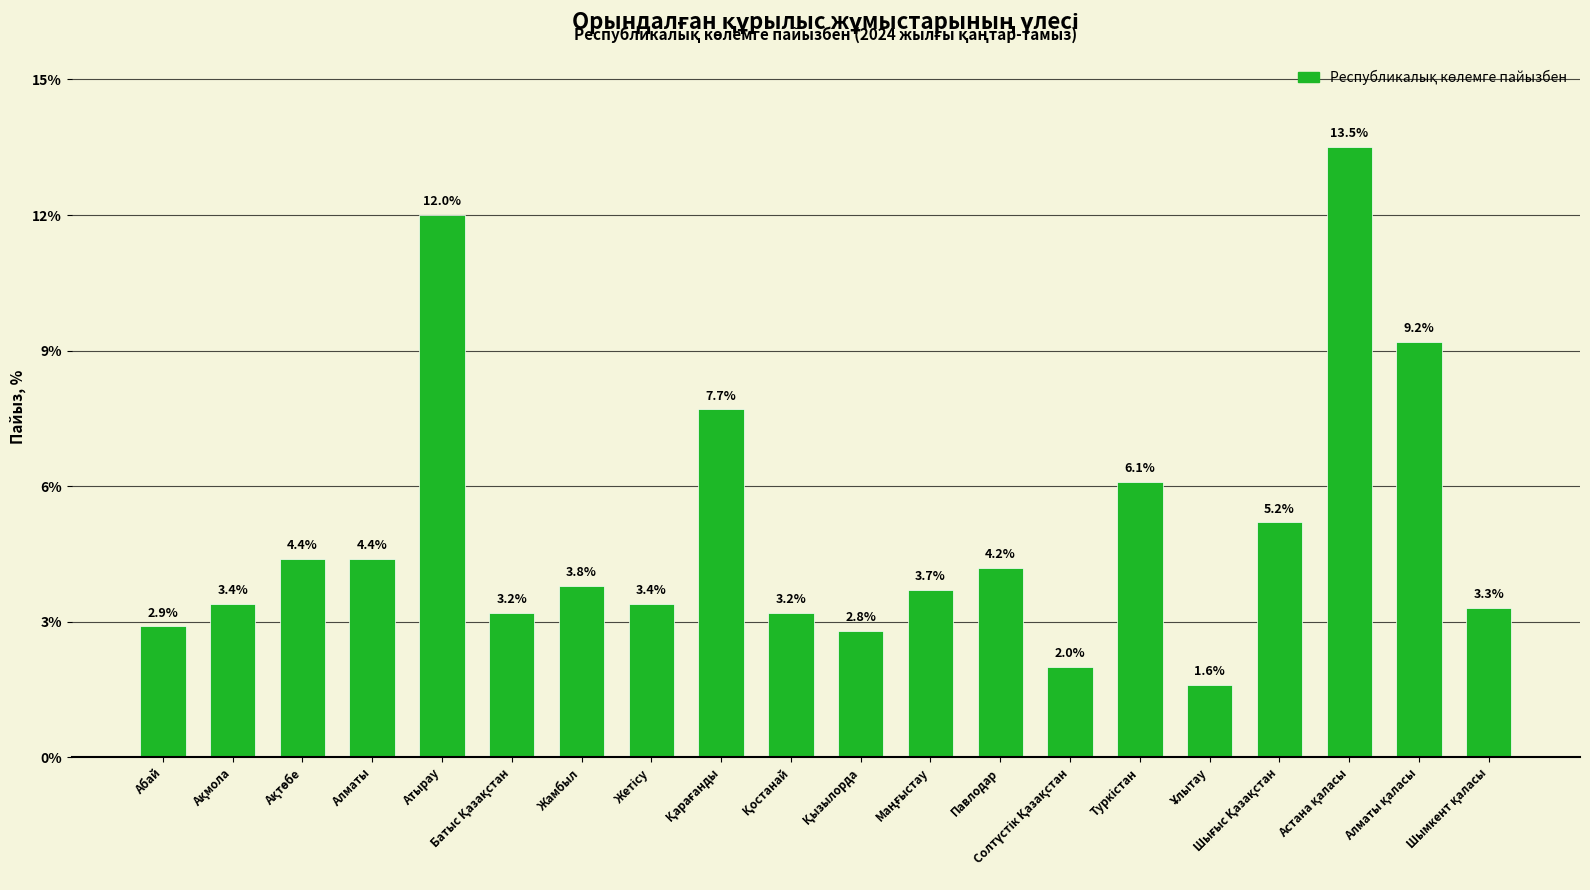

Between Атырау and Жамбыл, which is larger?

Атырау